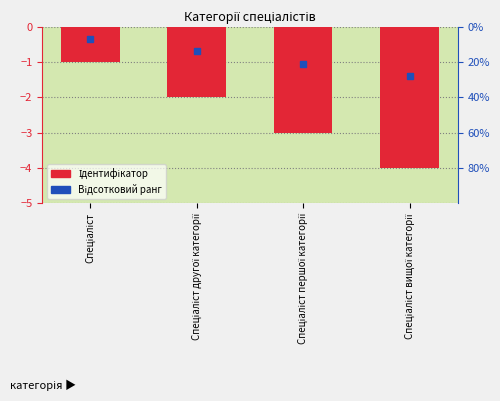

How many categories are shown in the chart?

4